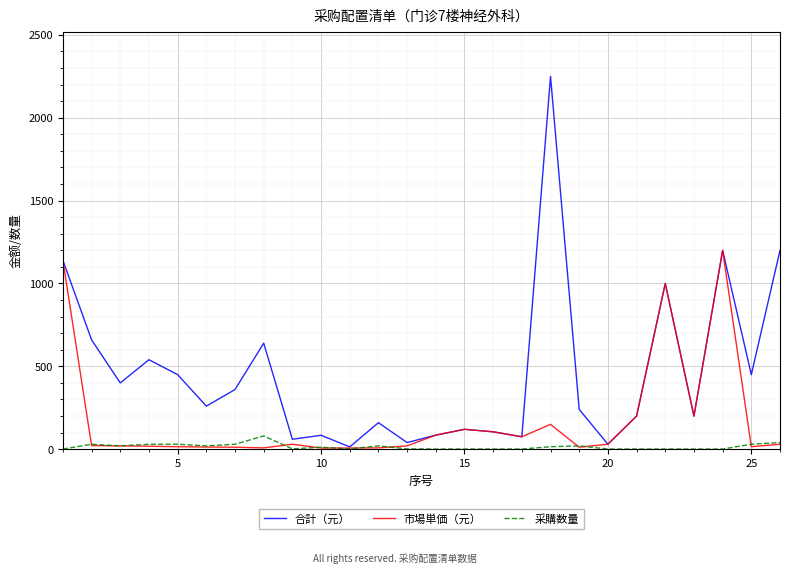

Which series has the largest total across all categories?

合計（元）